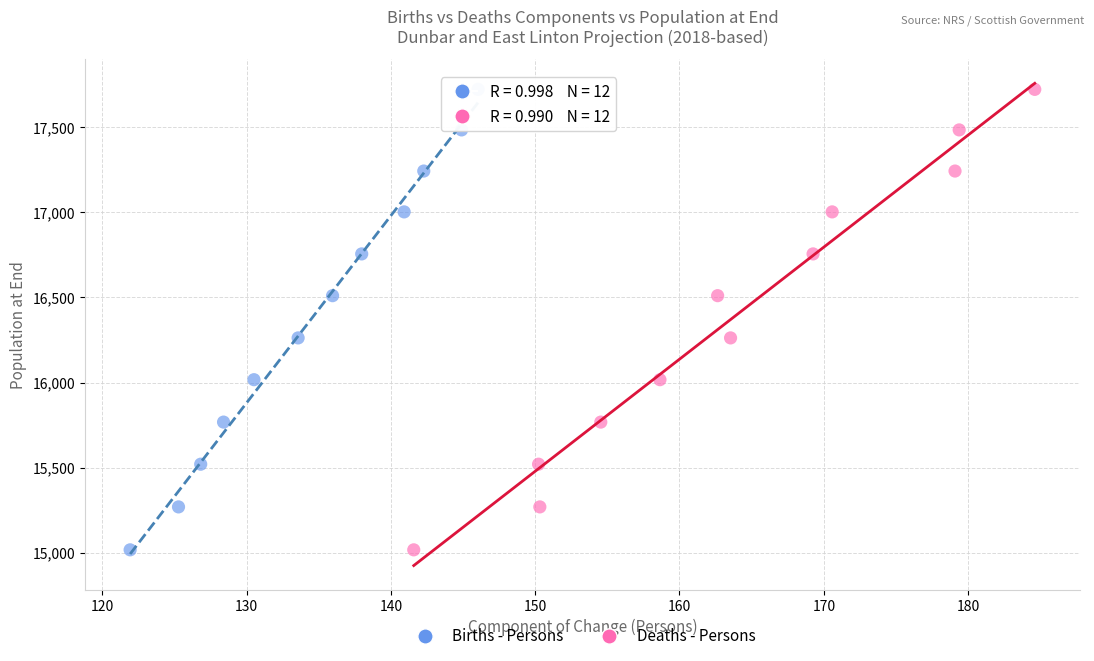

What are all the series names shown in the legend?

Births - Persons, Deaths - Persons